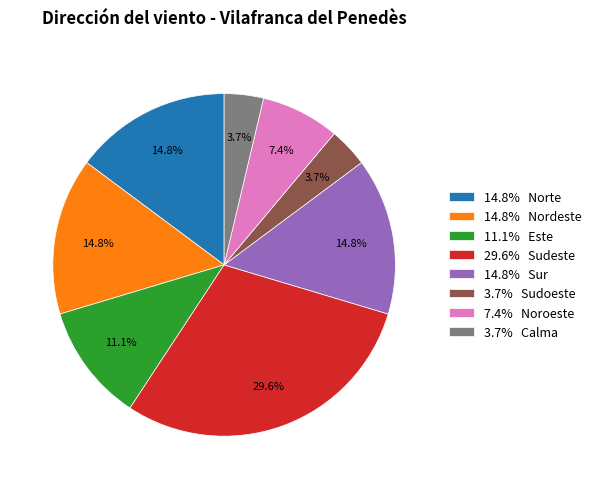

What is the largest slice in the pie chart?

29.6% Sudeste